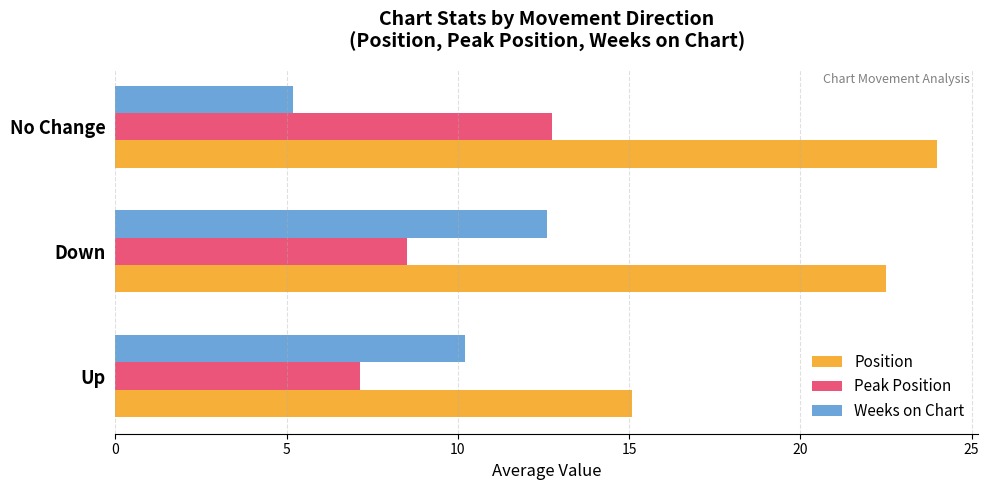

Read the Position value at No Change.

24.0